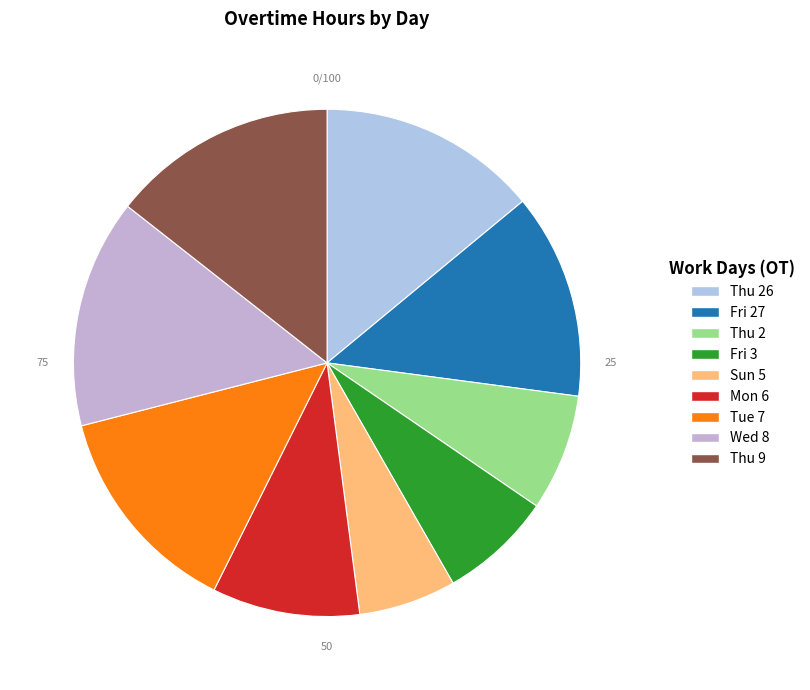

Is there a majority slice in this chart?

No